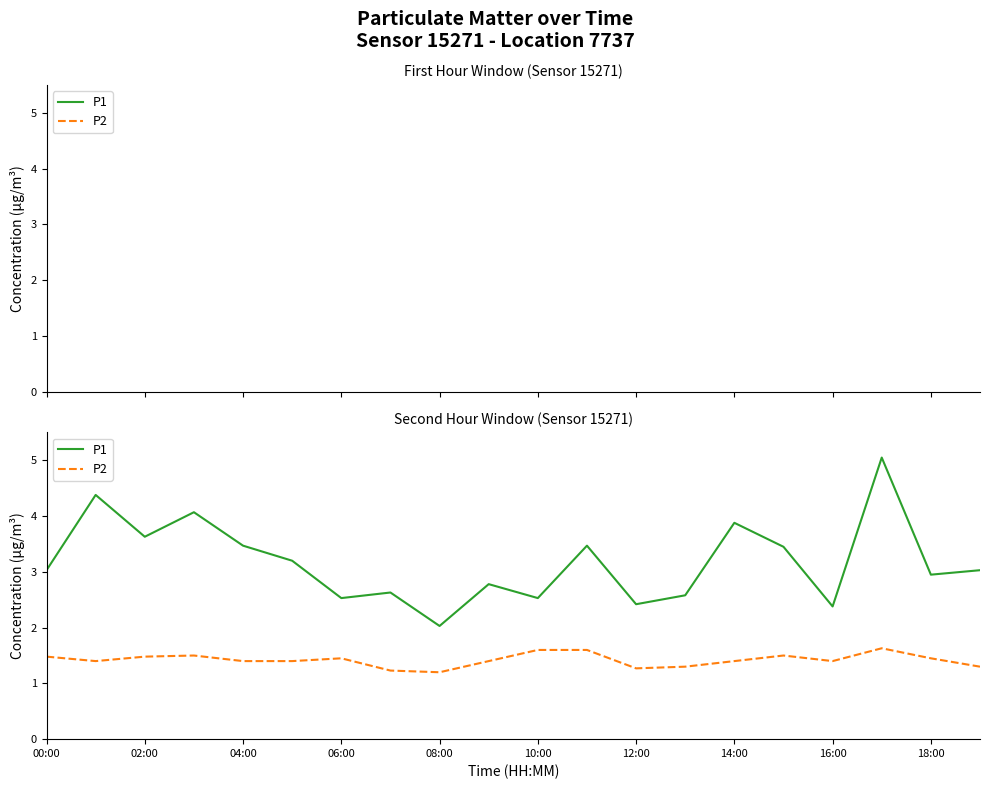

In P1, how many points are higher than both neighbors (excluding endpoints)?

7